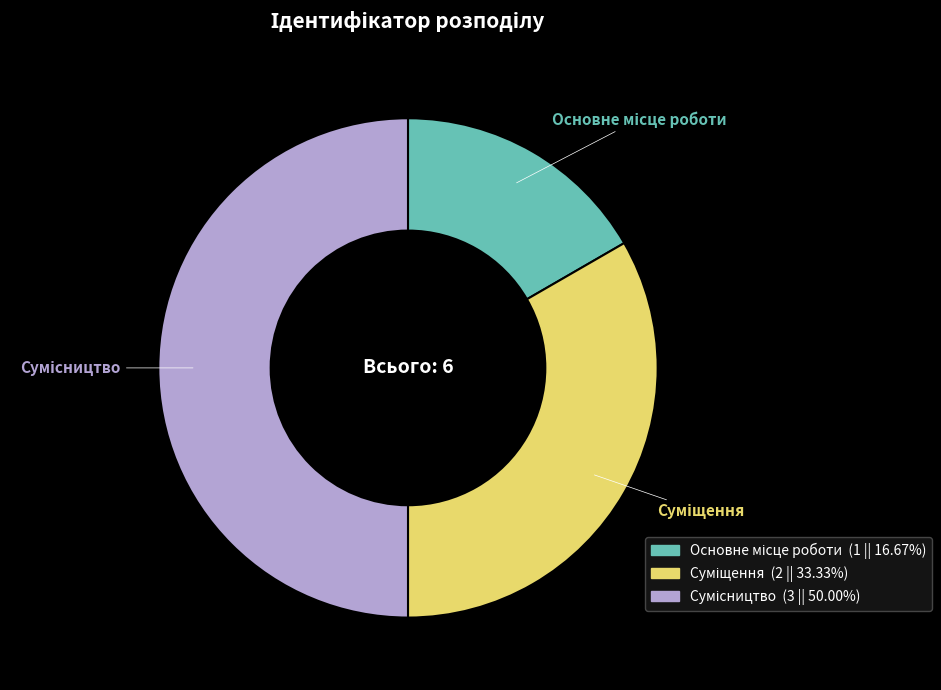

Is there any slice that represents more than half of the pie?

No